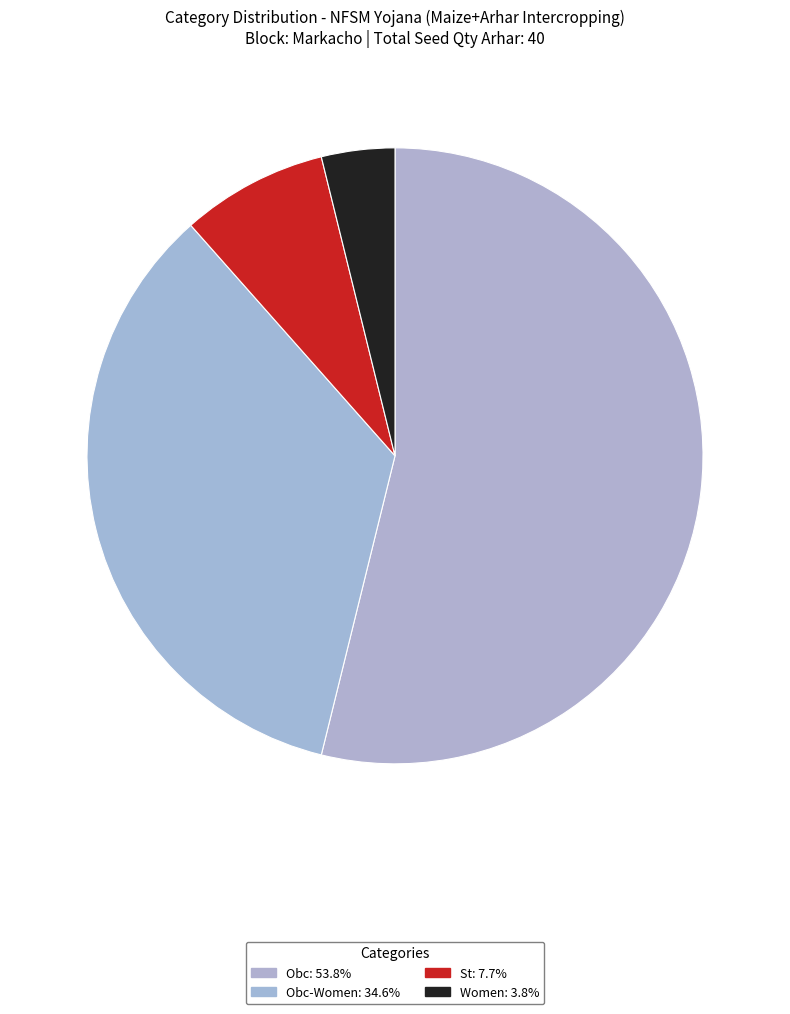

How many slices are in this pie chart?

4